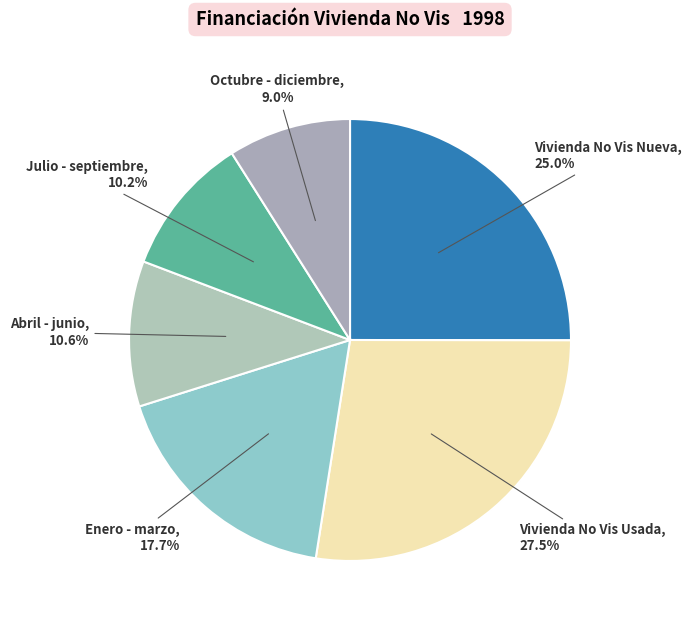

How many slices are in this pie chart?

6